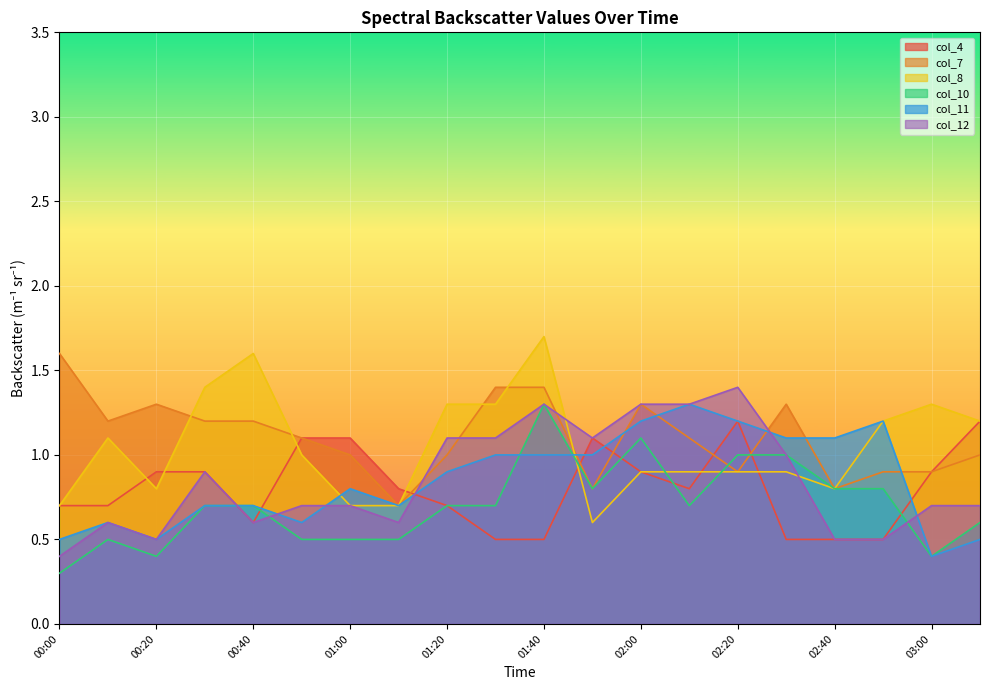

What is the maximum value shown in the chart?

1.7